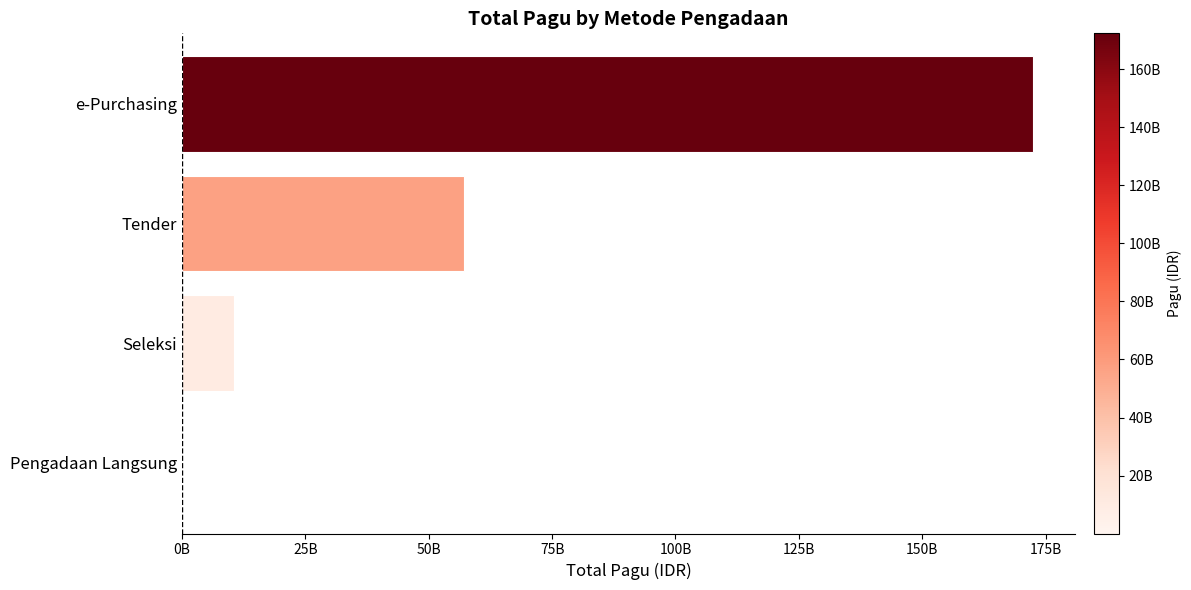

At which category does the chart reach its peak across all series?

e-Purchasing